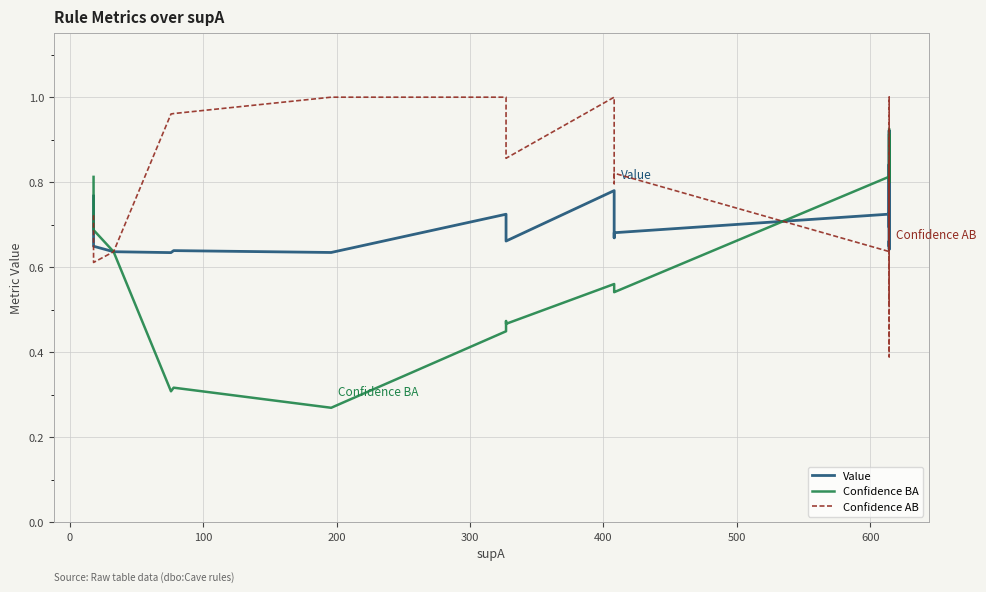

What is the smallest value displayed?

0.3